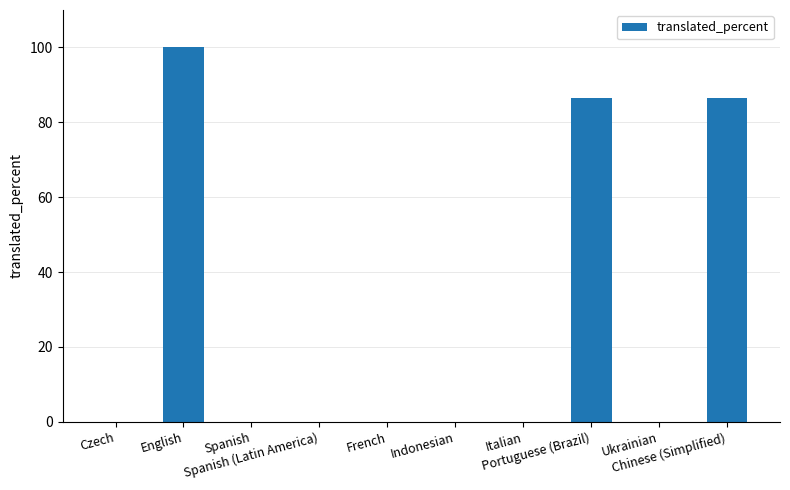

The chart shows a value of 100.0 at English. True or false?

True